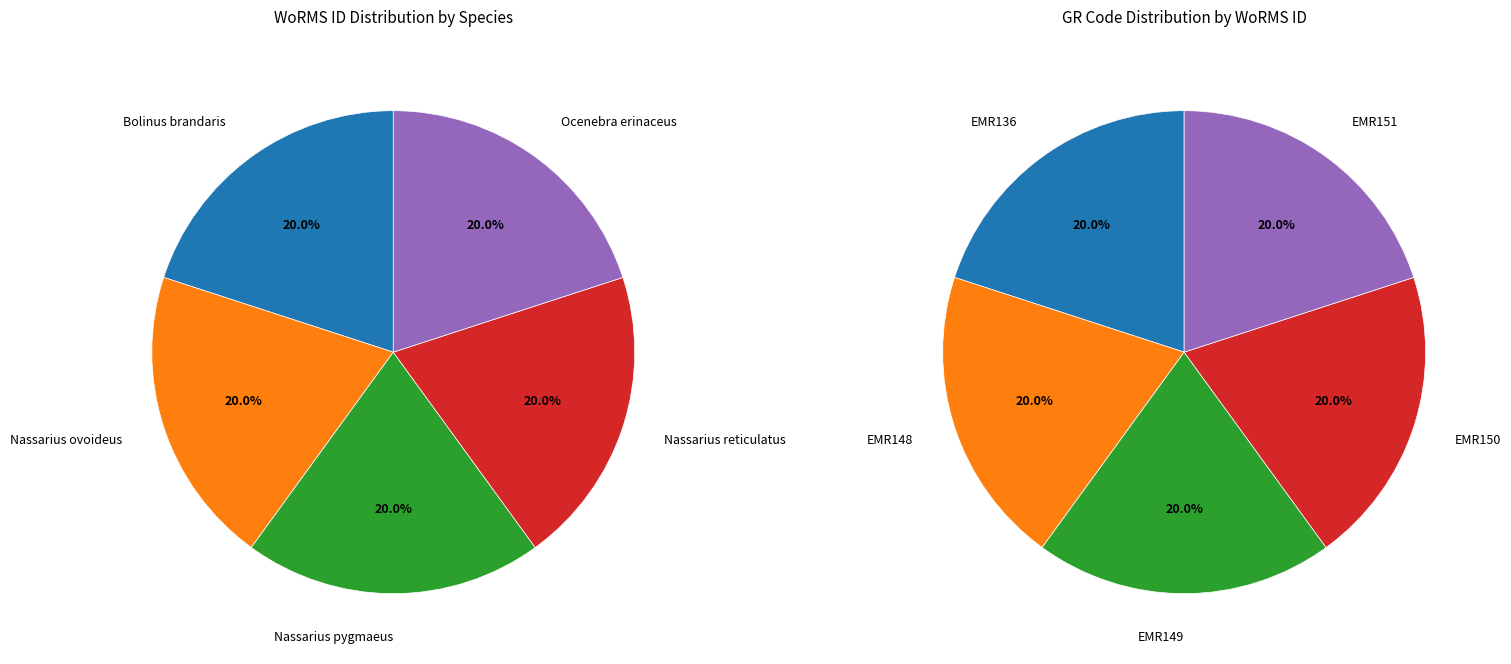

Which slice is the largest?

Nassarius reticulatus